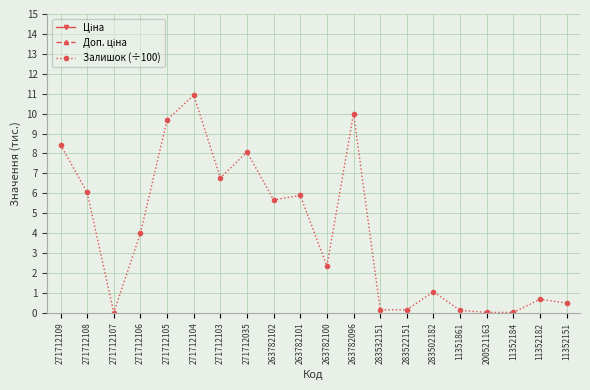

Reading left to right, list all the values displayed in this chart.

Ціна: 271712109=589.9	271712108=589.9	271712107=389.3	271712106=589.9	271712105=589.9	271712104=589.9	271712103=589.9	271712035=589.9	263782102=564.0	263782101=564.0	263782100=564.0	263782096=564.0	283532151=359.9	283522151=369.5	283502182=694.3	11351861=2108.4	200521163=4295.4	11352184=6308.8	11352182=6308.8	11352151=6308.8
Доп. ціна: 271712109=1081.7	271712108=1081.7	271712107=714.0	271712106=1081.7	271712105=1081.7	271712104=1081.7	271712103=1081.7	271712035=1081.7	263782102=1017.8	263782101=1017.8	263782100=1017.8	263782096=1017.8	283532151=2878.8	283522151=2955.8	283502182=4165.6	11351861=2108.0	200521163=4295.0	11352184=6308.8	11352182=6308.8	11352151=6308.8
Залишок (÷100): 271712109=8.4	271712108=6.0	271712107=0.0	271712106=4.0	271712105=9.7	271712104=10.9	271712103=6.8	271712035=8.1	263782102=5.7	263782101=5.9	263782100=2.4	263782096=10.0	283532151=0.1	283522151=0.1	283502182=1.1	11351861=0.1	200521163=0.0	11352184=0.0	11352182=0.7	11352151=0.5